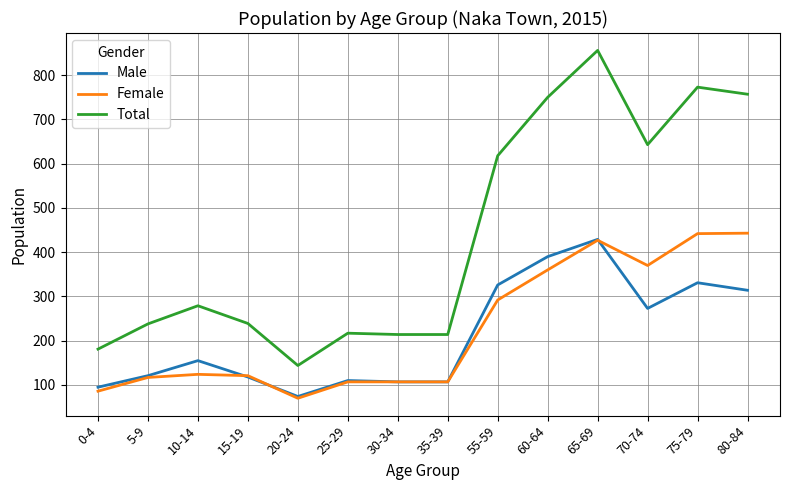

The Total series shows 217 at 25-29. True or false?

True